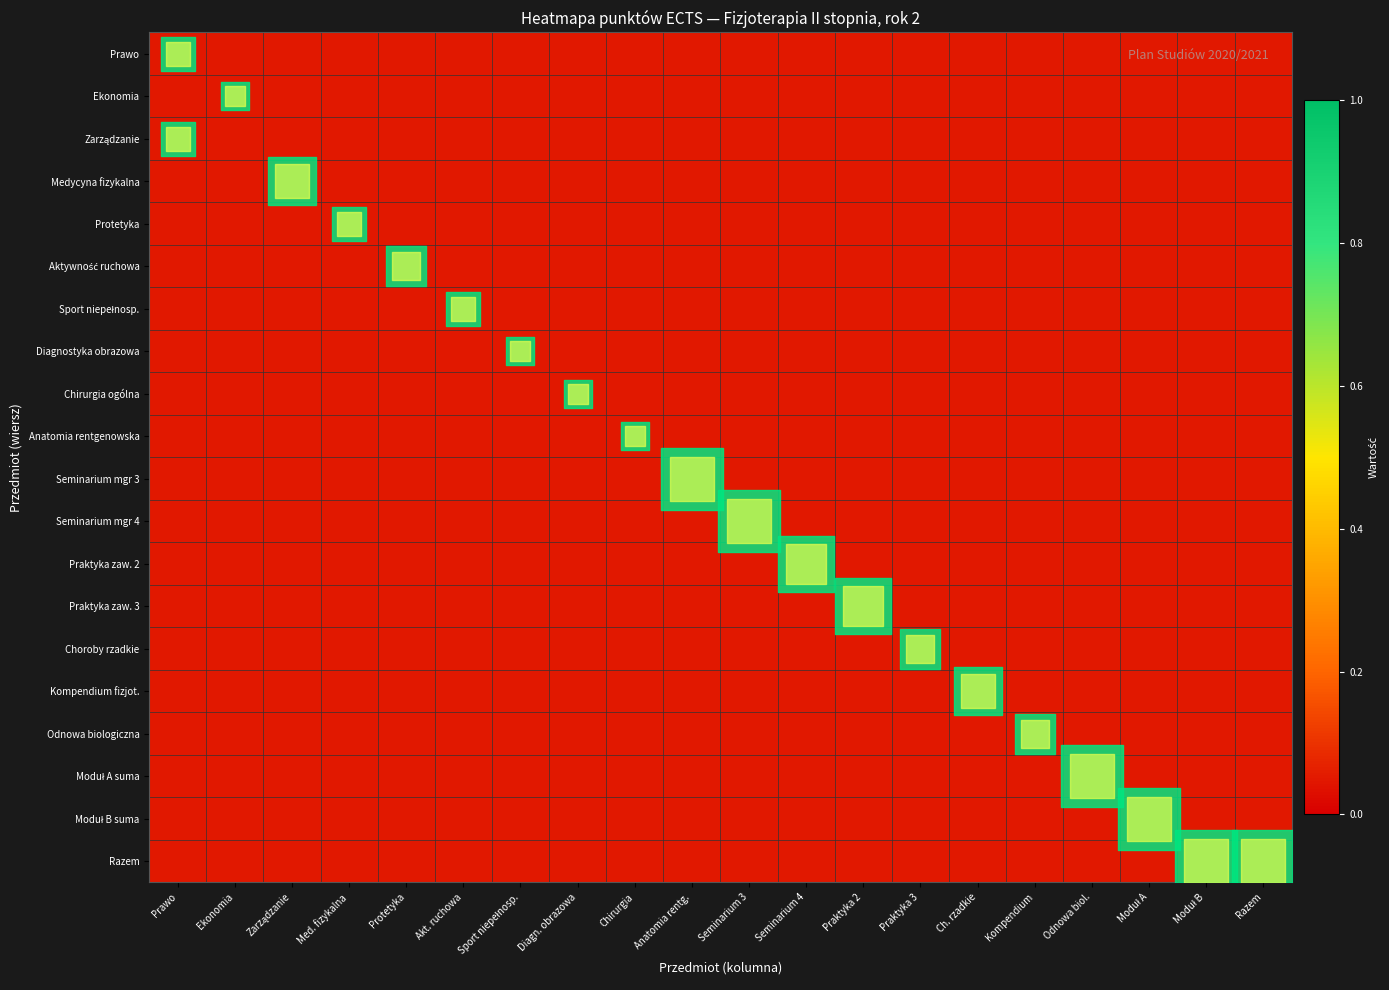

Between Seminarium 4 and Diagn. obrazowa, which is larger?

Seminarium 4